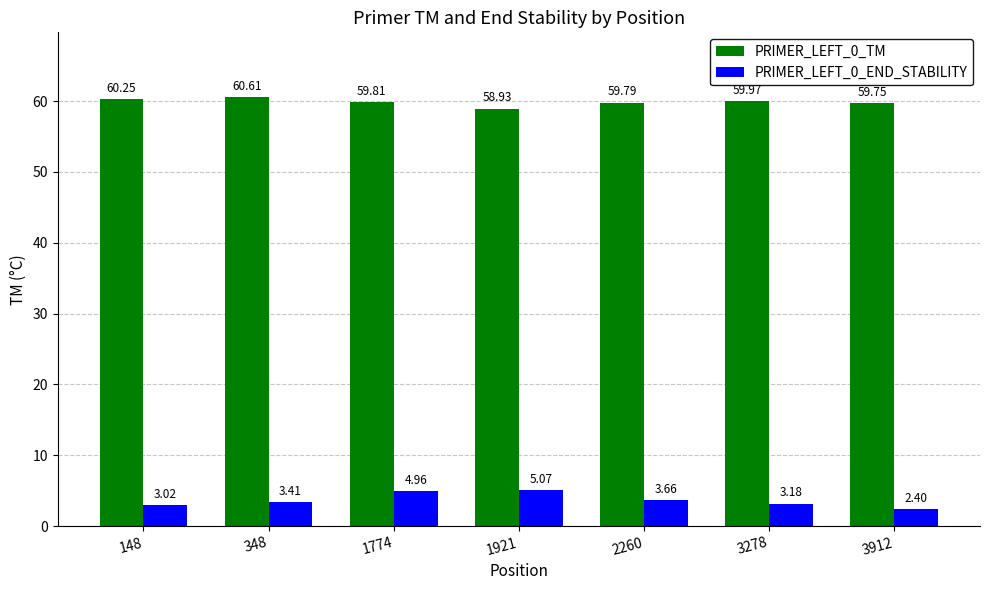

What is the sum of the PRIMER_LEFT_0_TM values at 1774 and 3278?

119.8